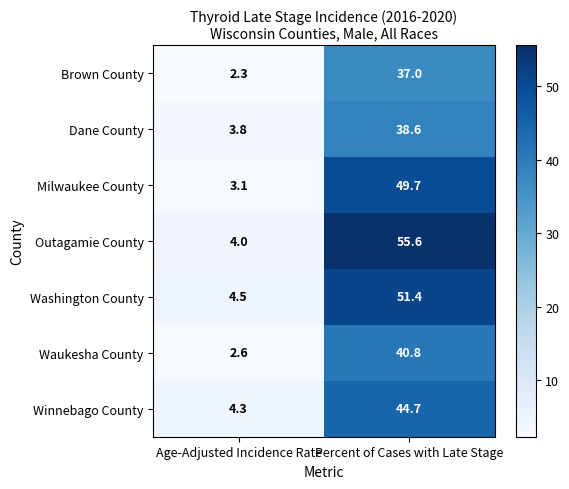

How many values in the Milwaukee County series are below 49?

1